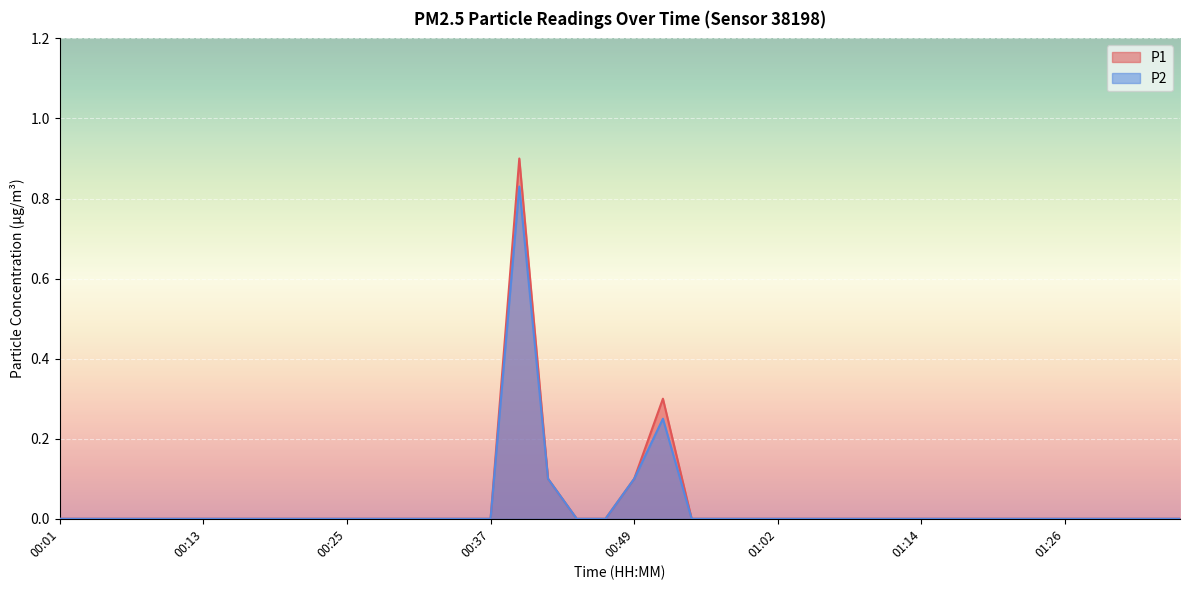

What is the difference between the maximum and minimum values in the P1 series?

0.9